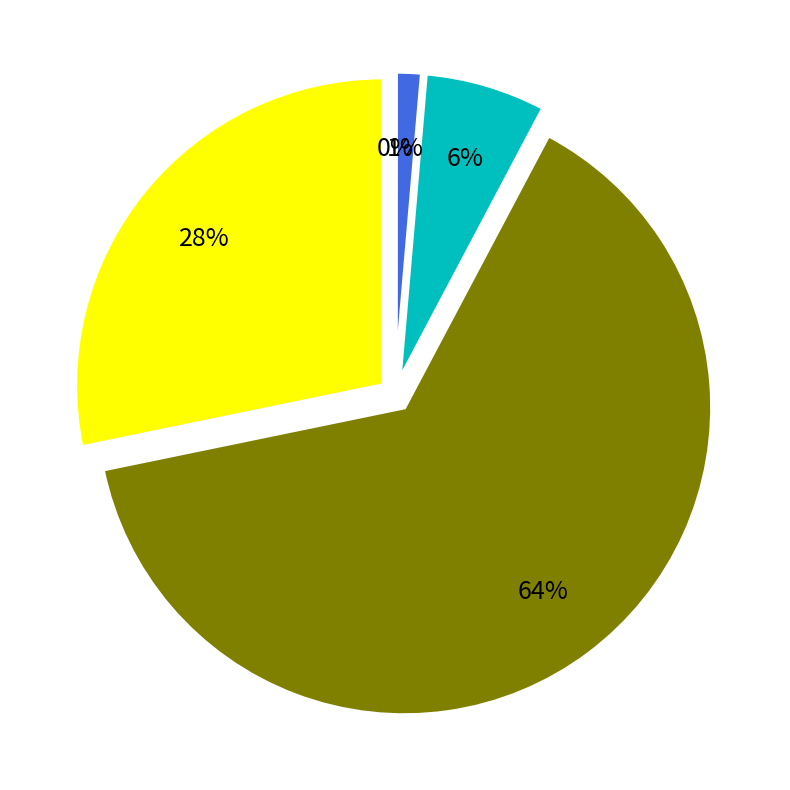

Is 6 the majority of the pie?

No